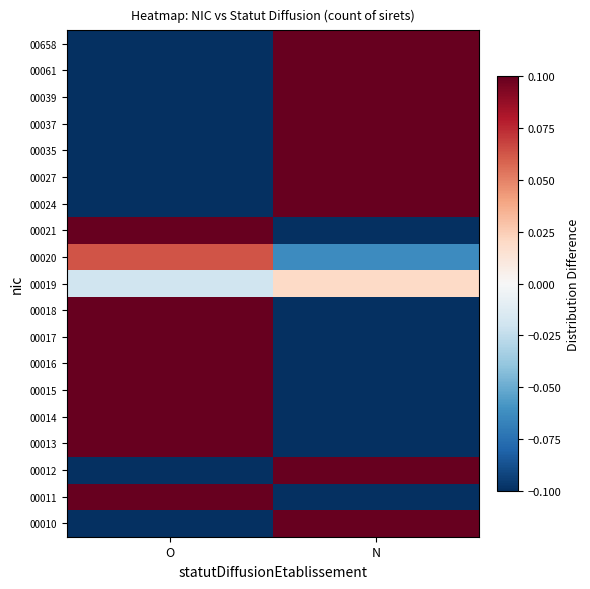

Reading left to right, extract all data points from this chart.

00010: O=-0.3	N=0.3
00011: O=0.1	N=-0.1
00012: O=-0.3	N=0.3
00013: O=0.5	N=-0.5
00014: O=0.2	N=-0.2
00015: O=0.1	N=-0.1
00016: O=0.2	N=-0.2
00017: O=0.2	N=-0.2
00018: O=0.7	N=-0.7
00019: O=-0.0	N=0.0
00020: O=0.1	N=-0.1
00021: O=0.2	N=-0.2
00024: O=-0.3	N=0.3
00027: O=-0.3	N=0.3
00035: O=-0.3	N=0.3
00037: O=-0.3	N=0.3
00039: O=-0.3	N=0.3
00061: O=-0.3	N=0.3
00658: O=-0.3	N=0.3